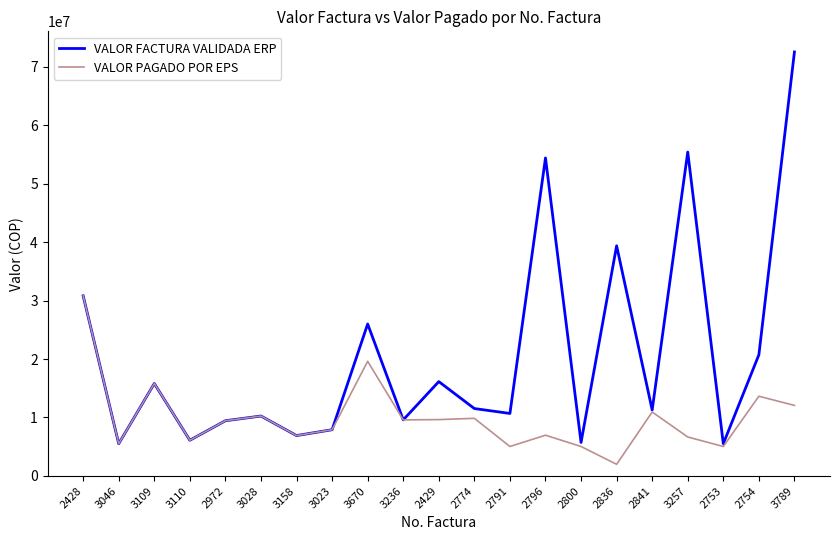

How many interior local valleys does the VALOR FACTURA VALIDADA ERP series have?

8